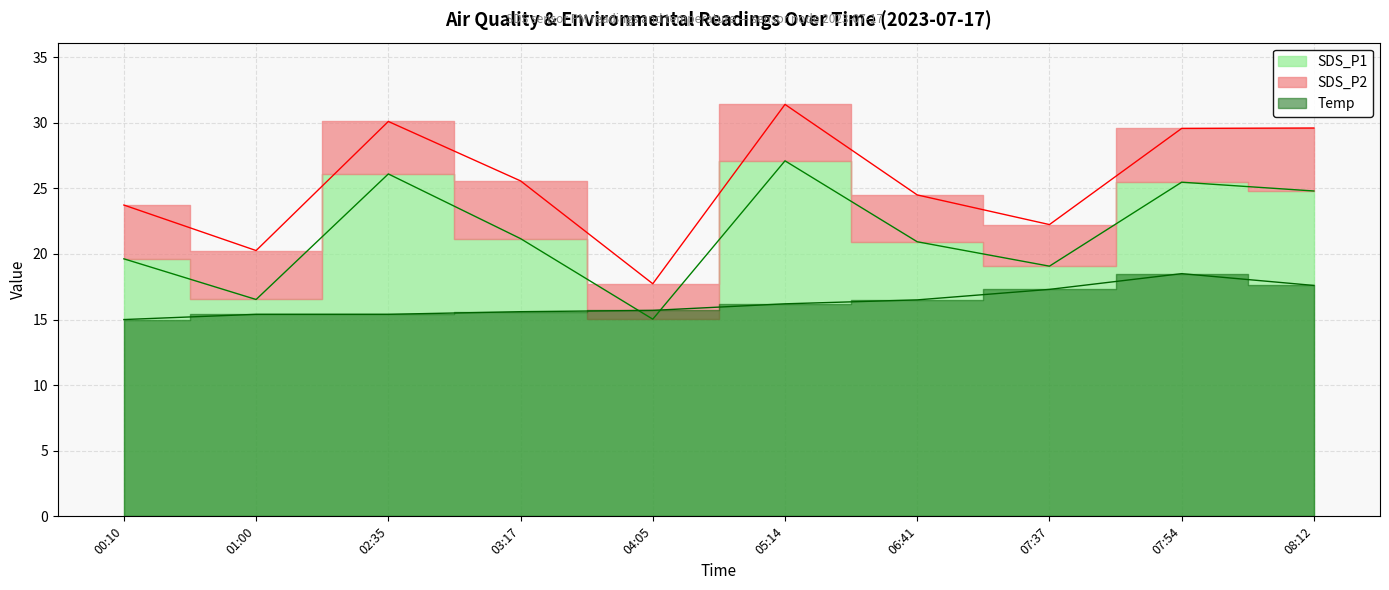

Which category has the lowest value in the Temp series?

00:10